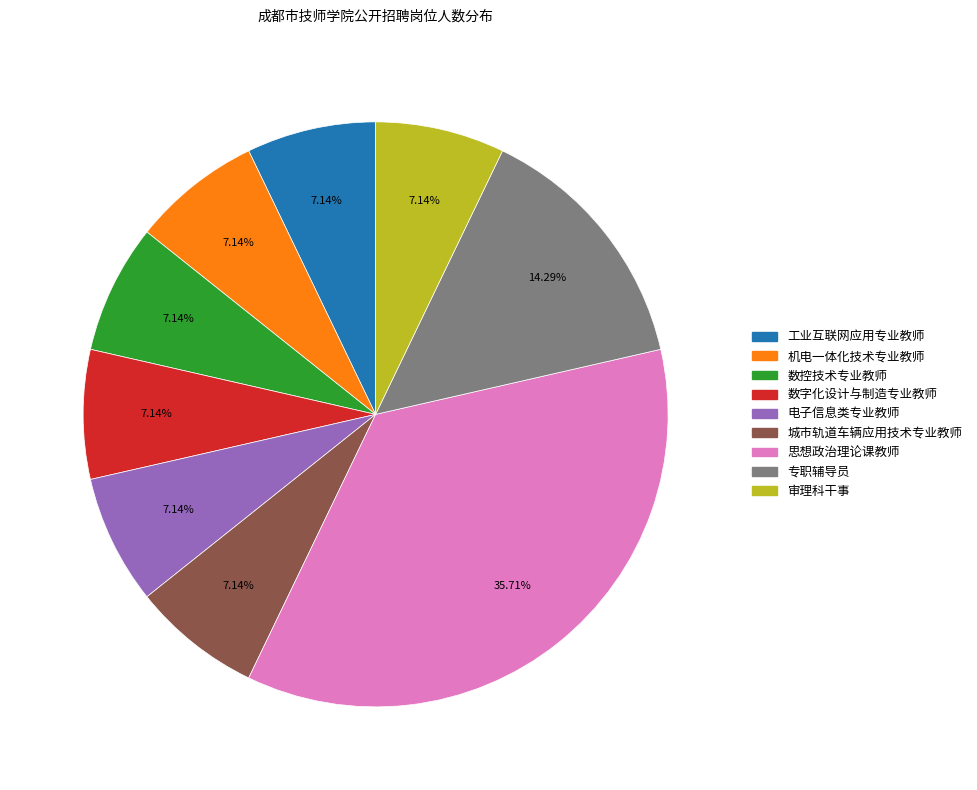

What is the ratio of the value at 工业互联网应用专业教师 to the value at 数字化设计与制造专业教师?

1.0